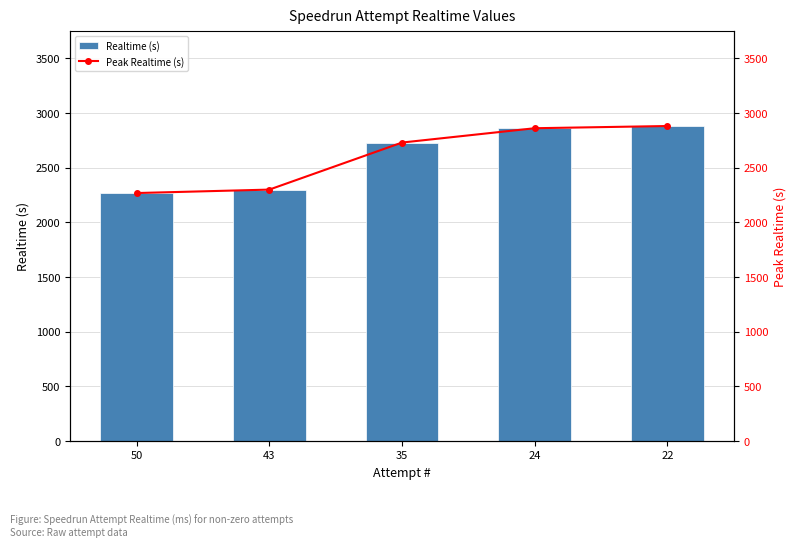

How many series are shown in this chart?

2